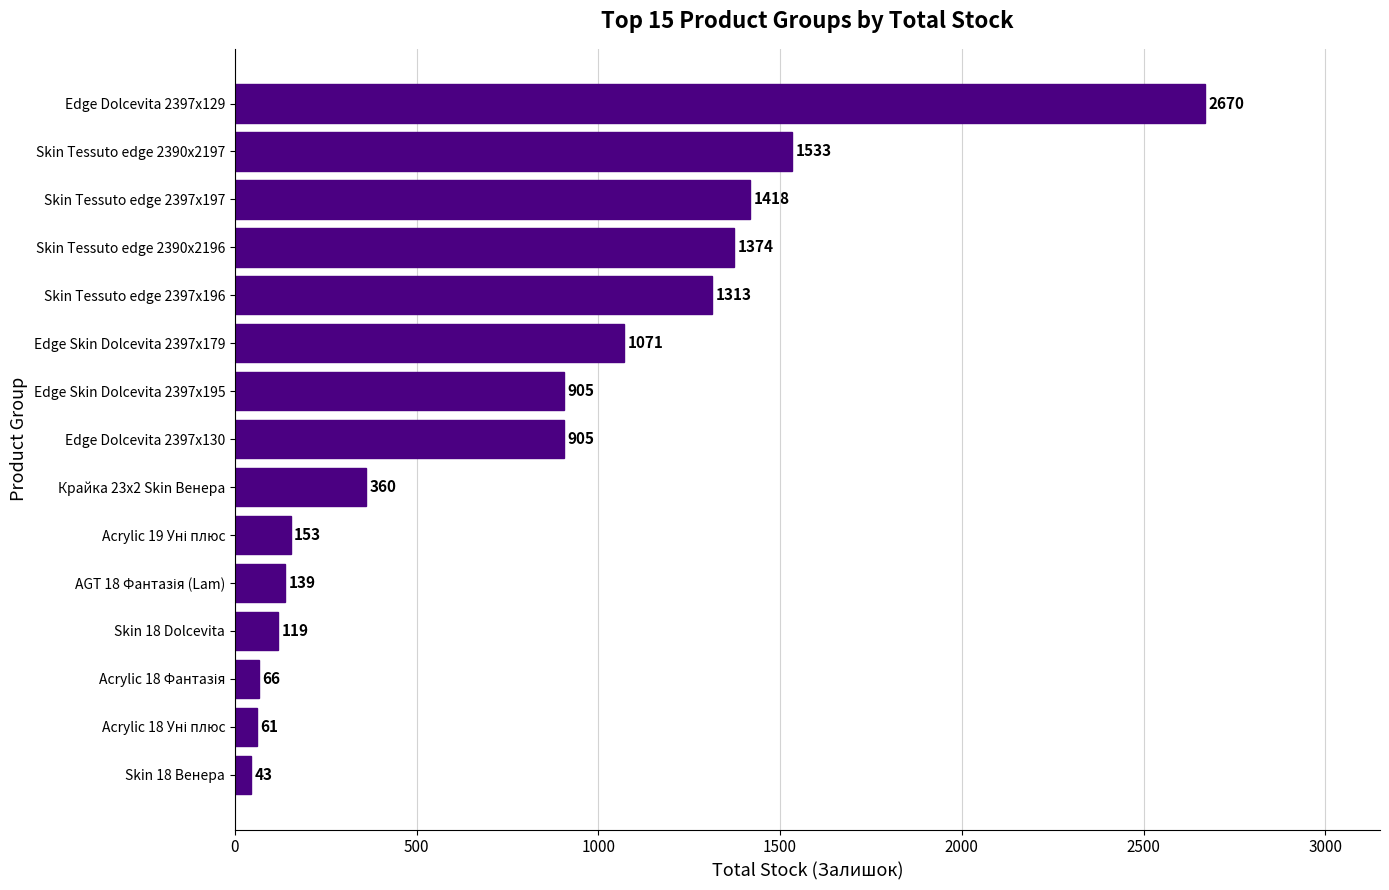

Does the chart contain any negative values?

No